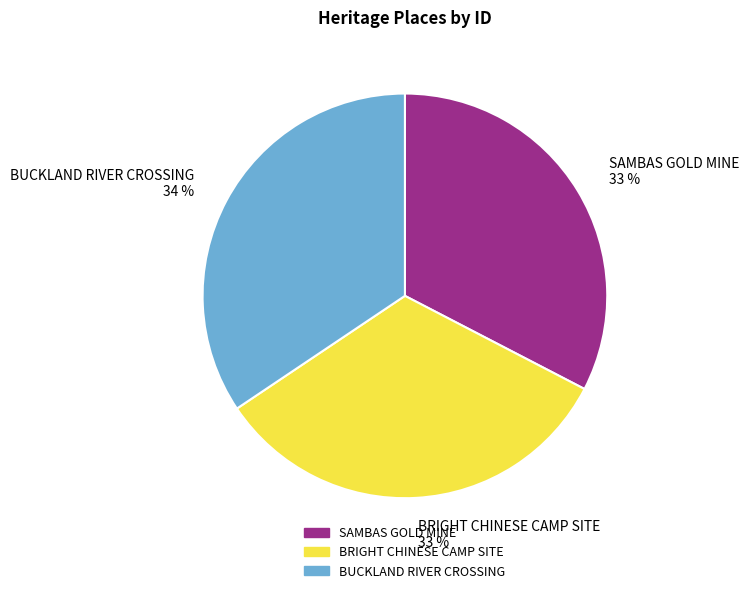

Does BRIGHT CHINESE CAMP SITE account for over 50% of the chart?

No